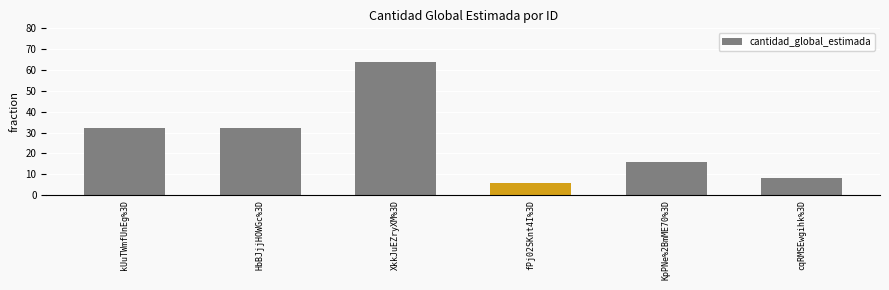

What is the approximate value at fPj02SKnt4I%3D?

6